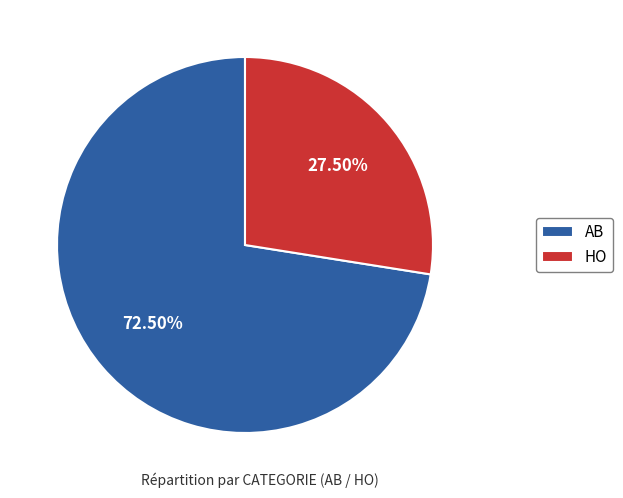

Combined, do AB and HO account for over 50%?

Yes